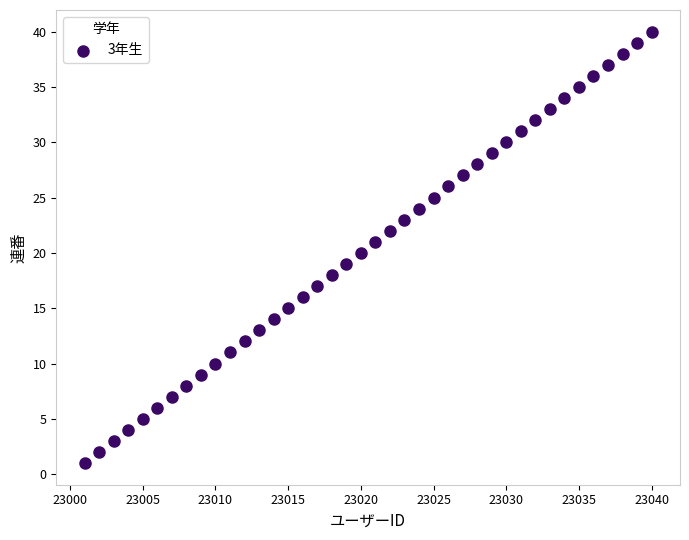

What is the range of Y values (max minus min)?

39